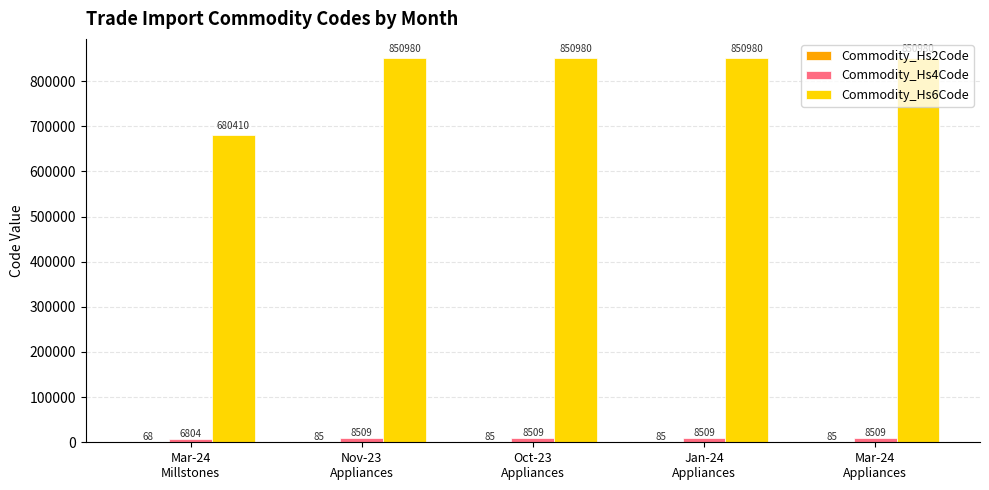

What is the greatest value displayed?

850980